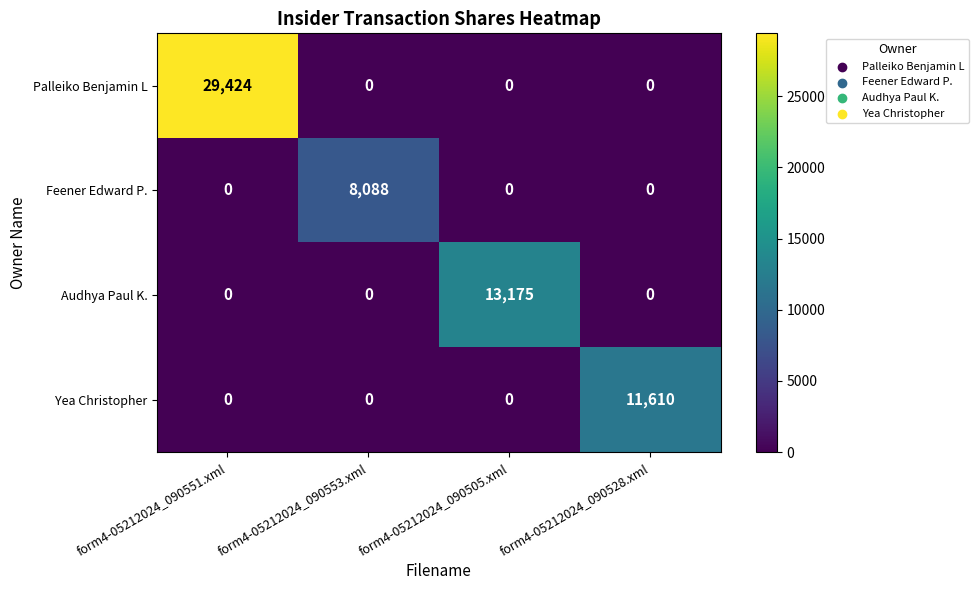

True or false: Palleiko Benjamin L has a value of 20354 at form4-05212024_090553.xml.

False